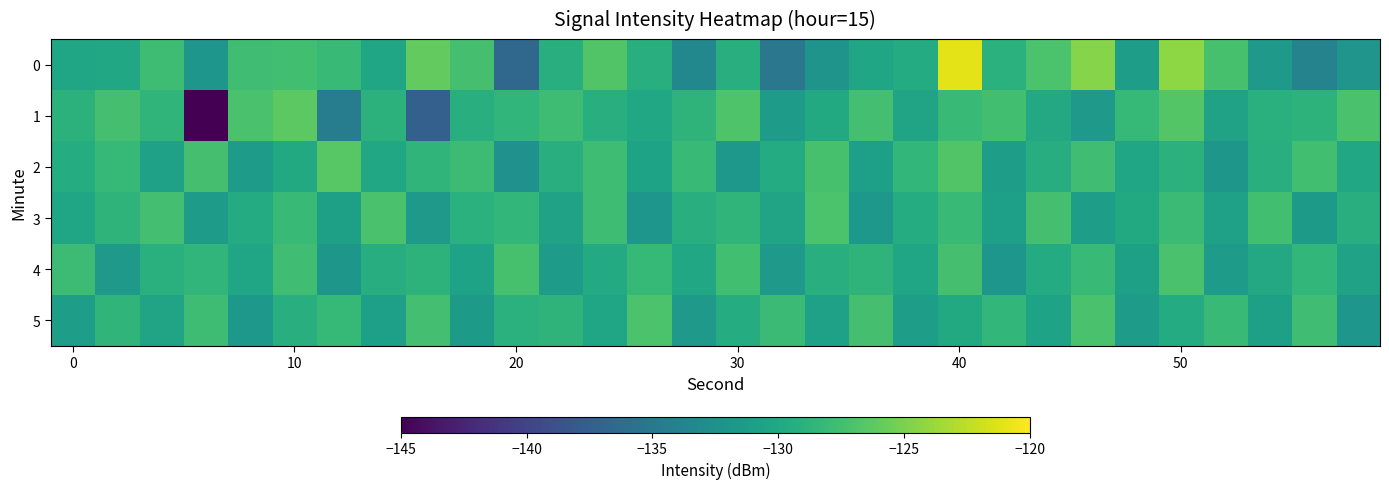

Which series has the largest total across all categories?

2